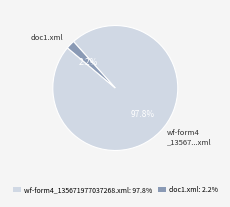

How many segments does this pie chart have?

2